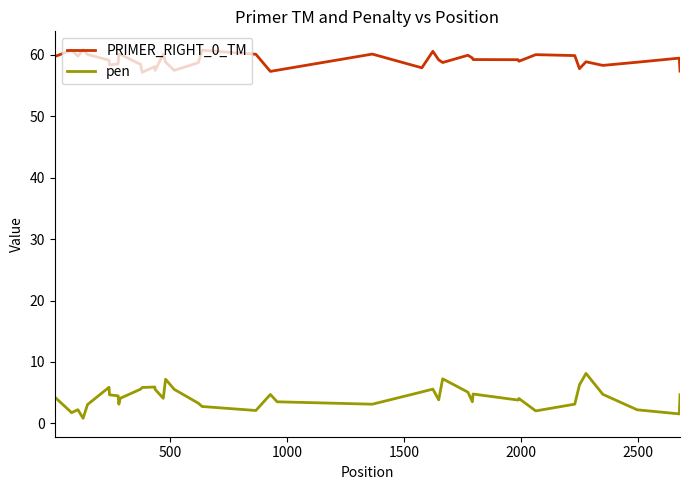

True or false: PRIMER_RIGHT_0_TM and pen intersect in this chart.

False